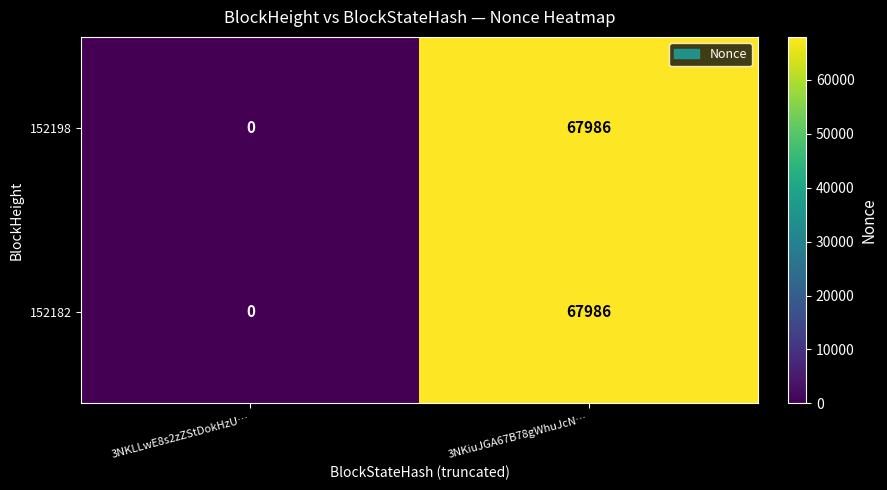

How many values in 152198 are above zero?

1